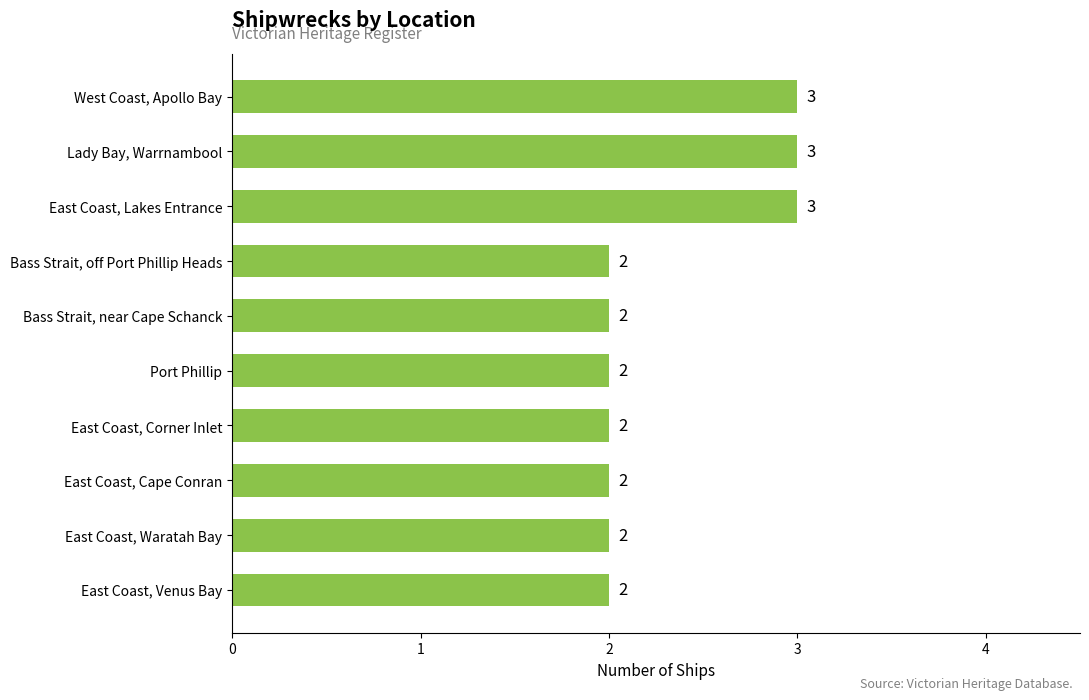

Does the chart contain any negative values?

No